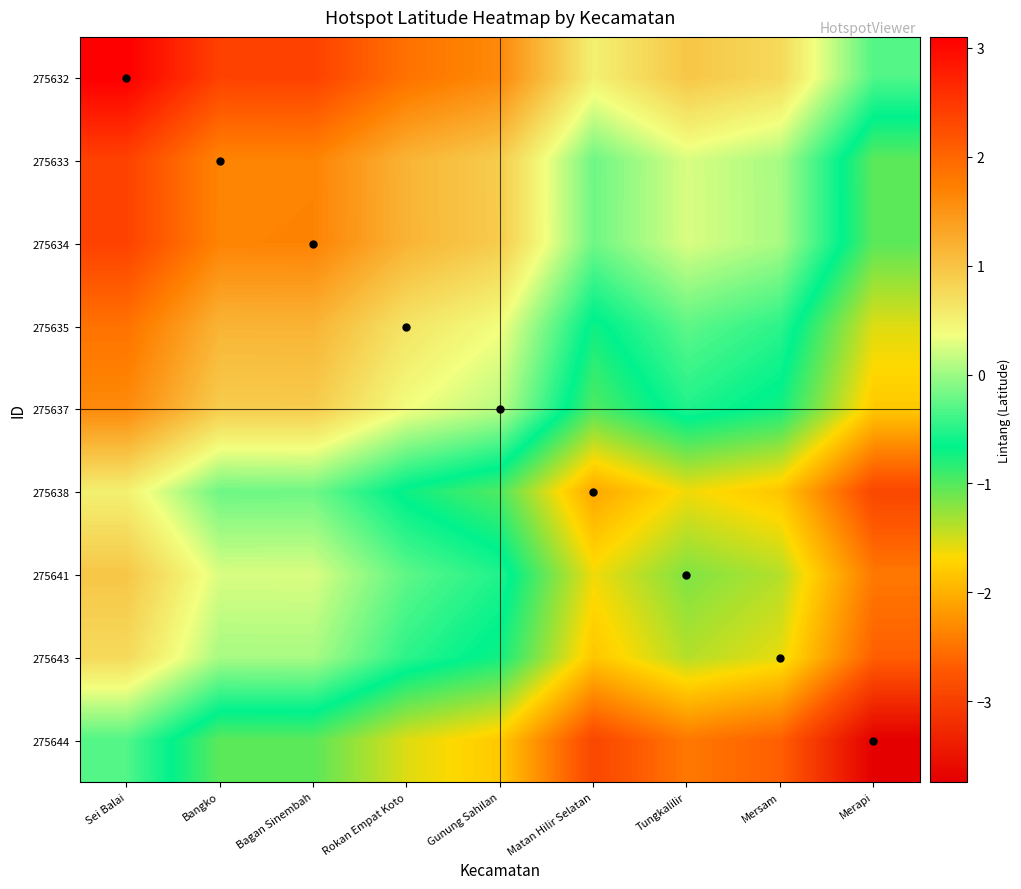

Which has a higher value, Tungkalilir or Sei Balai?

Sei Balai